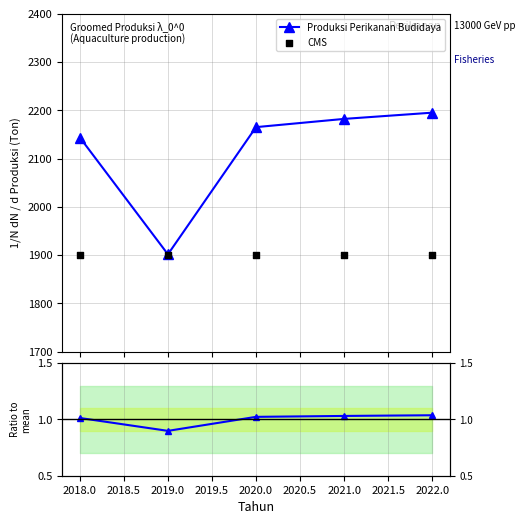

Is the value of Produksi Perikanan Budidaya at 2020.0 greater than the value of CMS at 2019.0?

No